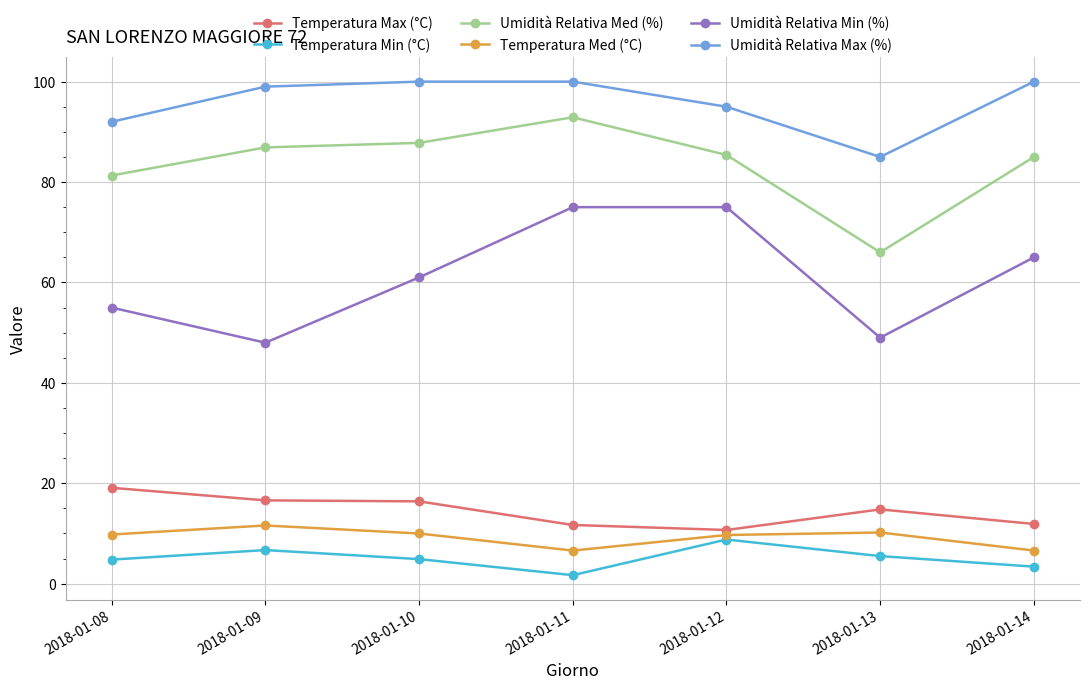

True or false: Umidità Relativa Max (%) and Umidità Relativa Min (%) cross at least once.

False